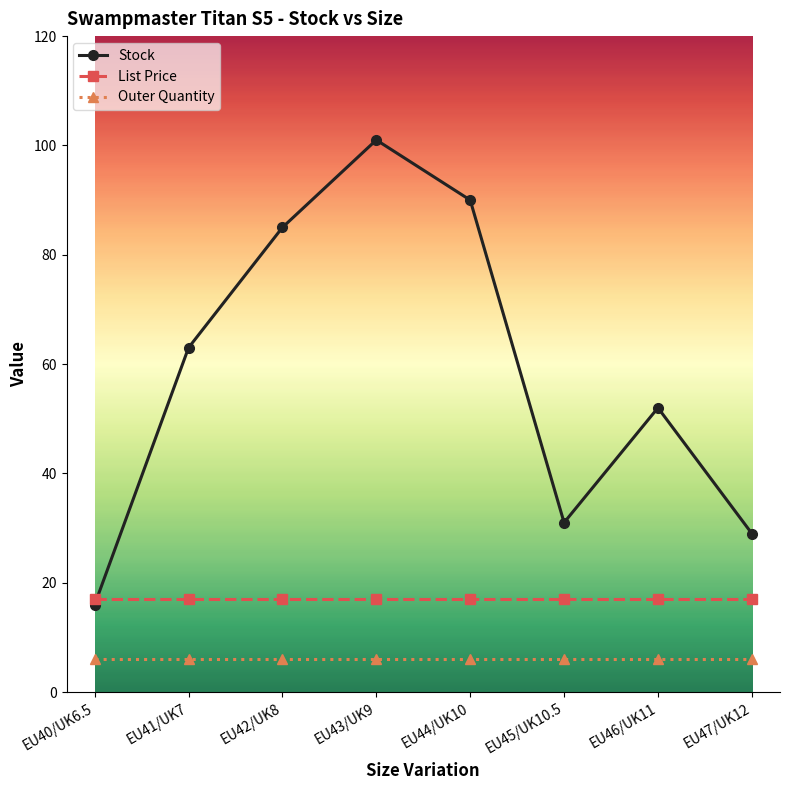

Where is Stock nearest to the value 58?

EU41/UK7